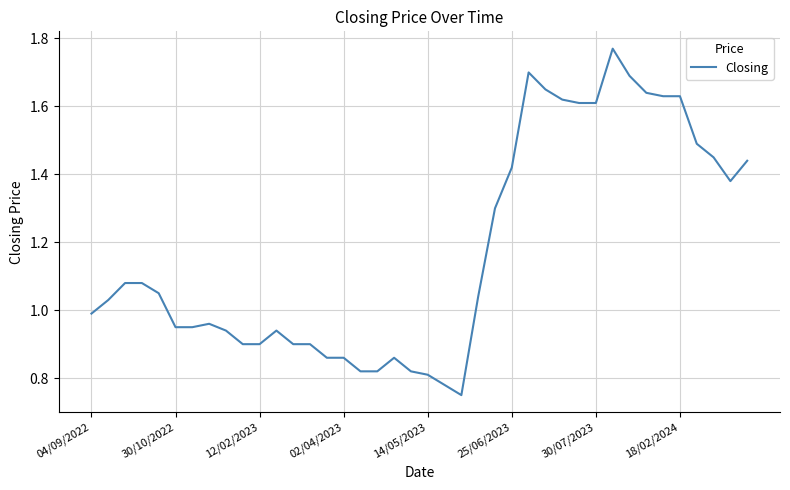

What is the smallest value displayed?

0.8